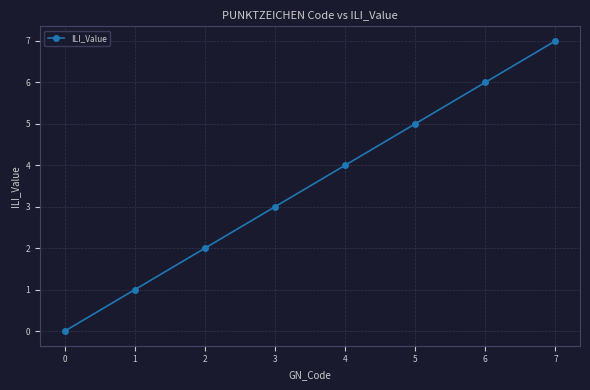

What is the change in value from 2 to 4?

+2